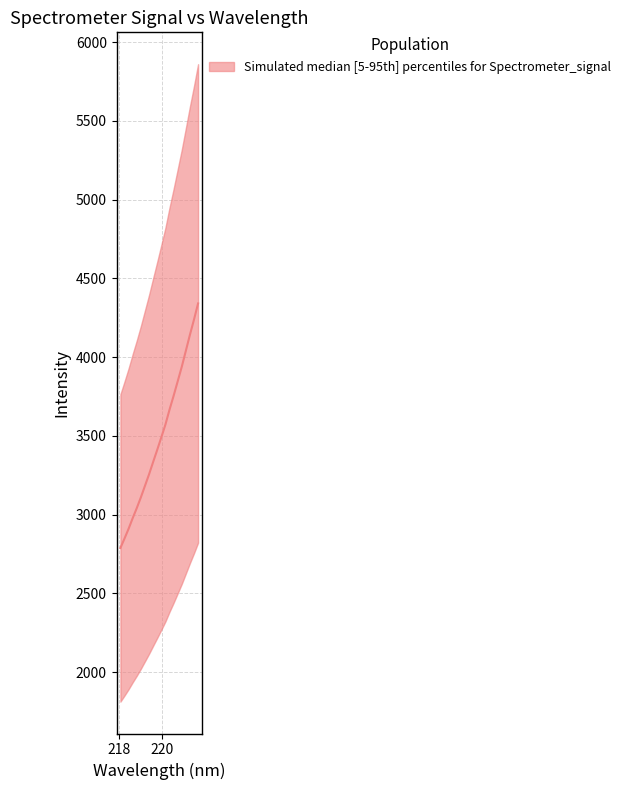

List the labels in order of value, smallest first.

218.0596, 218.2508, 218.442, 218.6332, 218.8244, 219.0156, 219.2067, 219.3979, 219.589, 219.7801, 219.9712, 220.1623, 220.3533, 220.5444, 220.7354, 220.9264, 221.1174, 221.3083, 221.4993, 221.6902